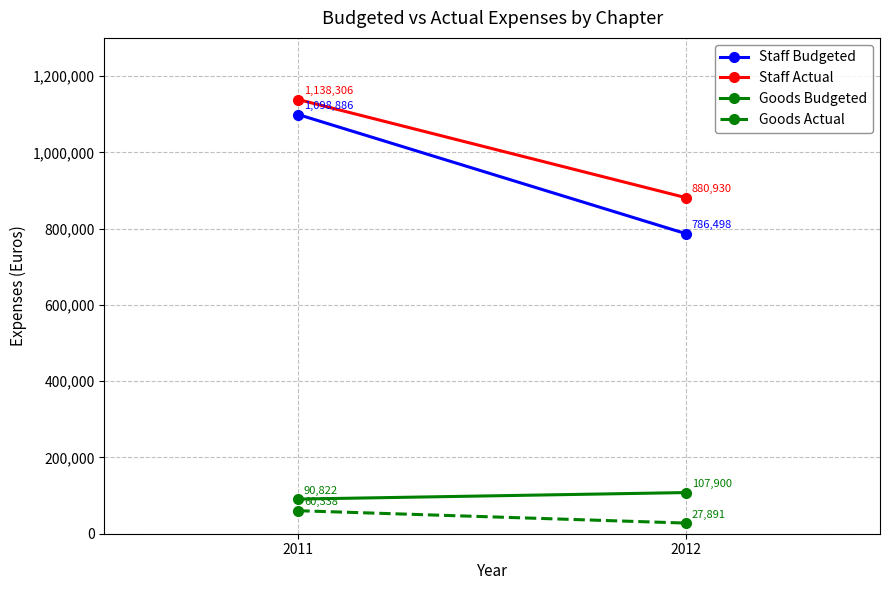

What is the difference between the maximum and minimum values in the Staff Budgeted series?

312388.0